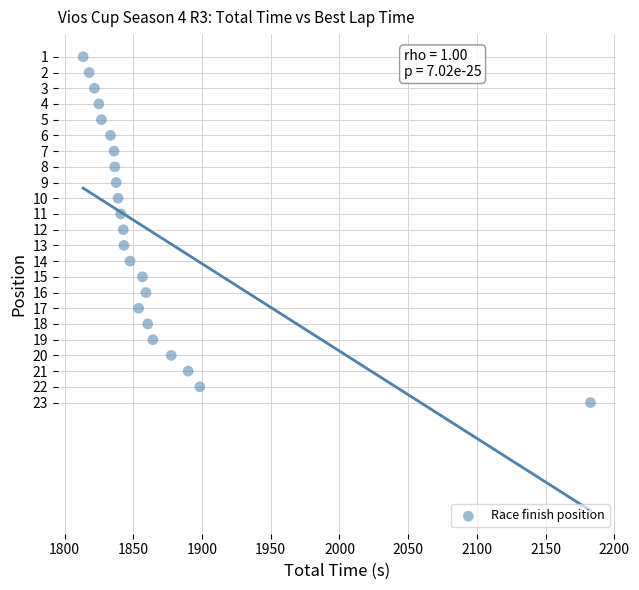

What is the range of Y values (max minus min)?

22